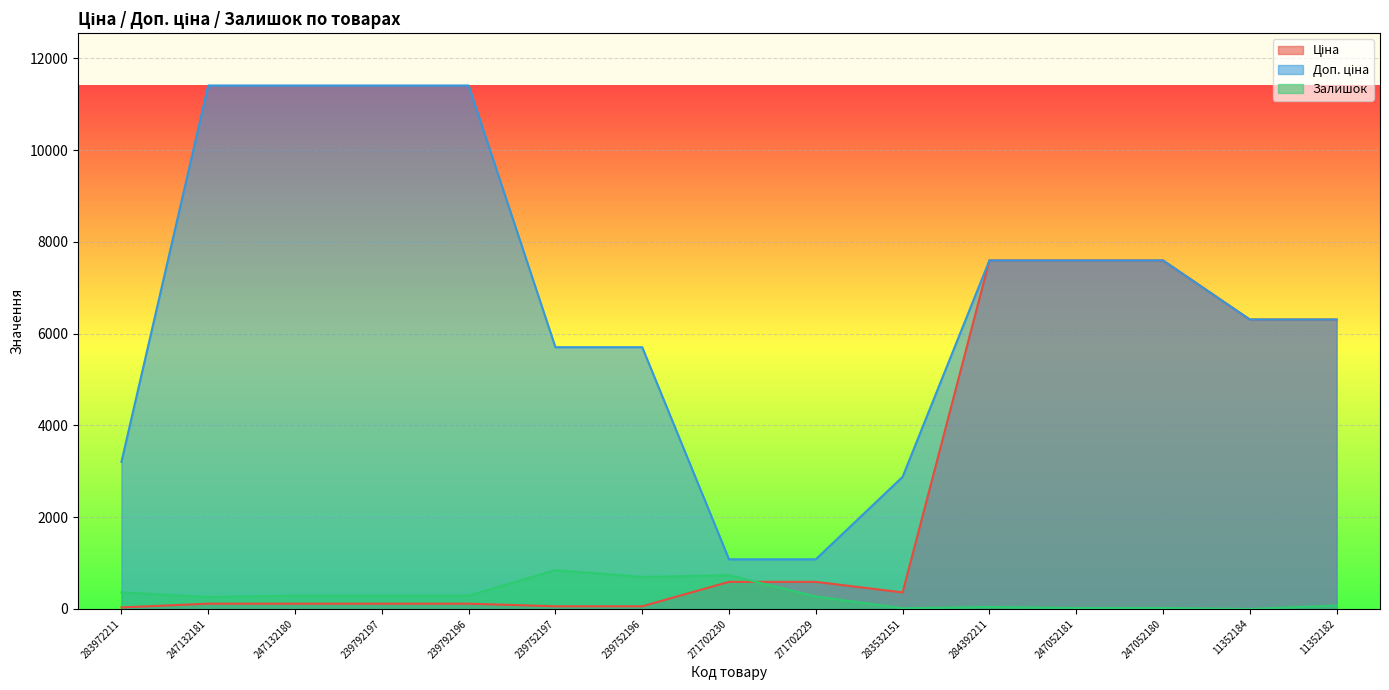

What is the sum of all Доп. ціна values?

100704.2